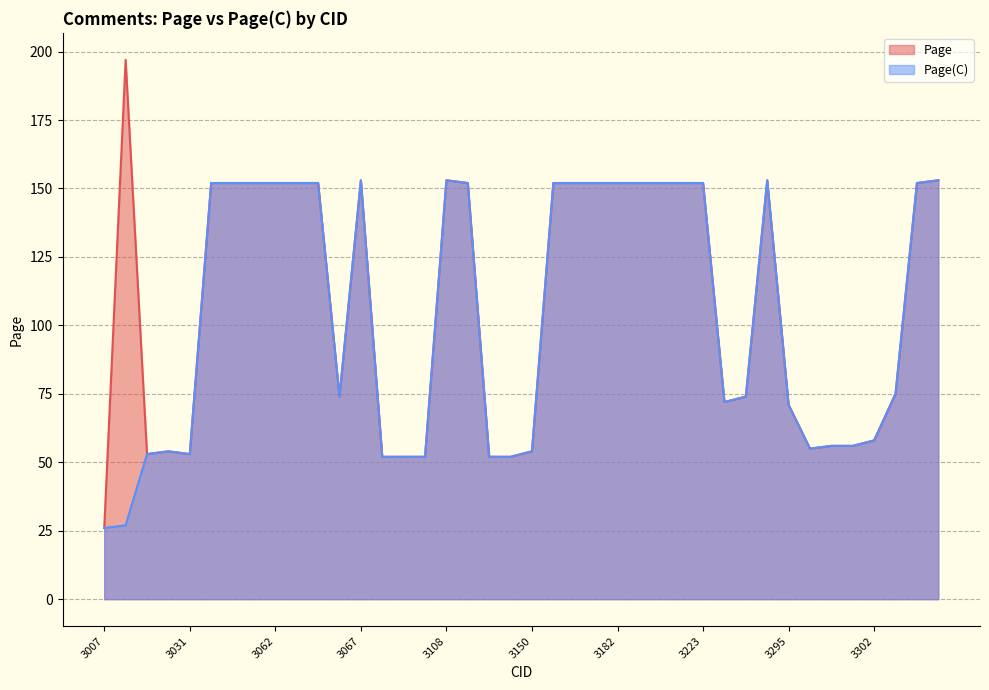

How many distinct data groups are displayed?

2